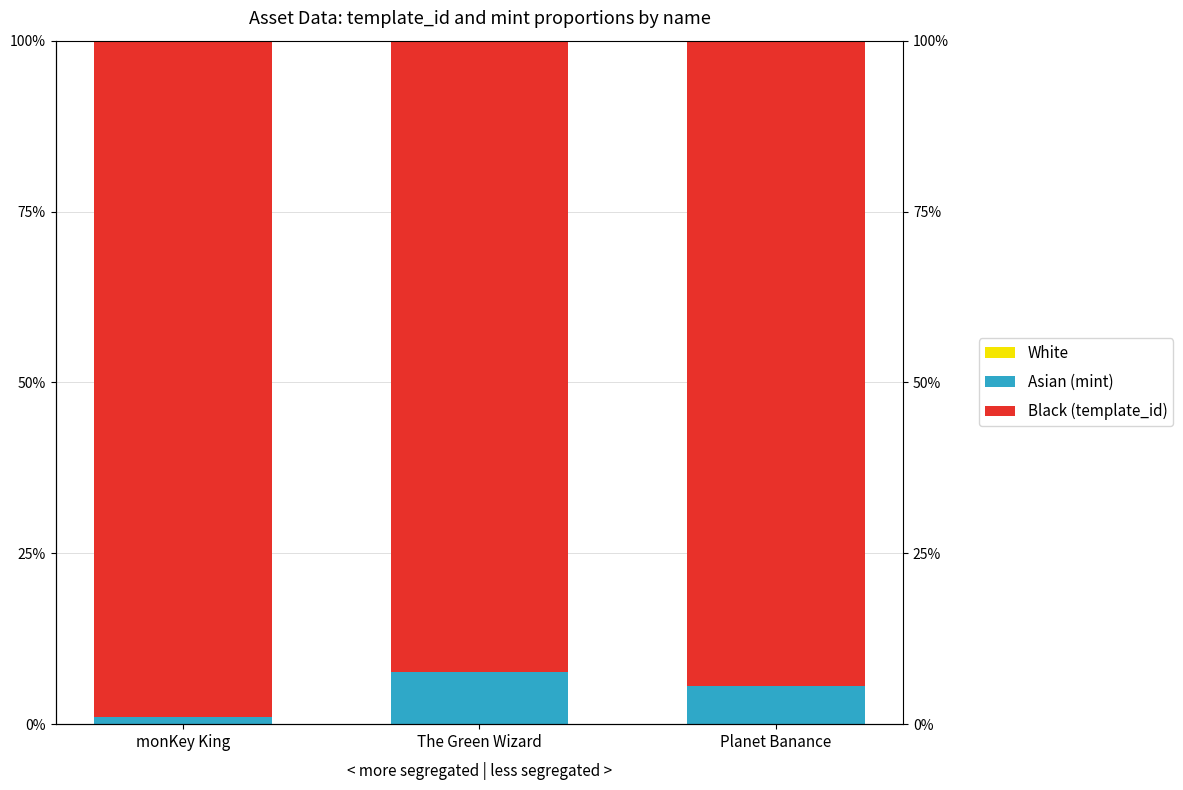

What is the spread (max minus min) of values at monKey King?

99.0